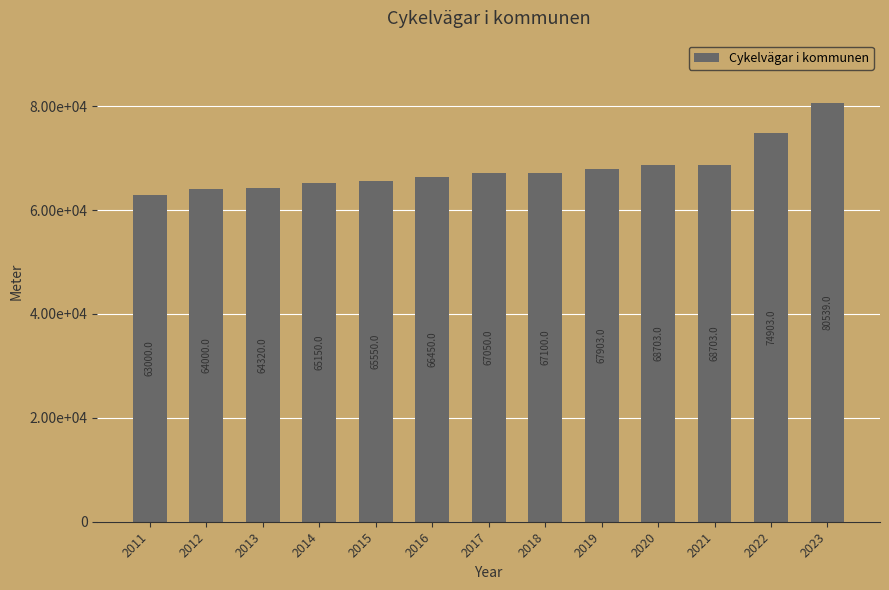

Are the bars horizontal?

No